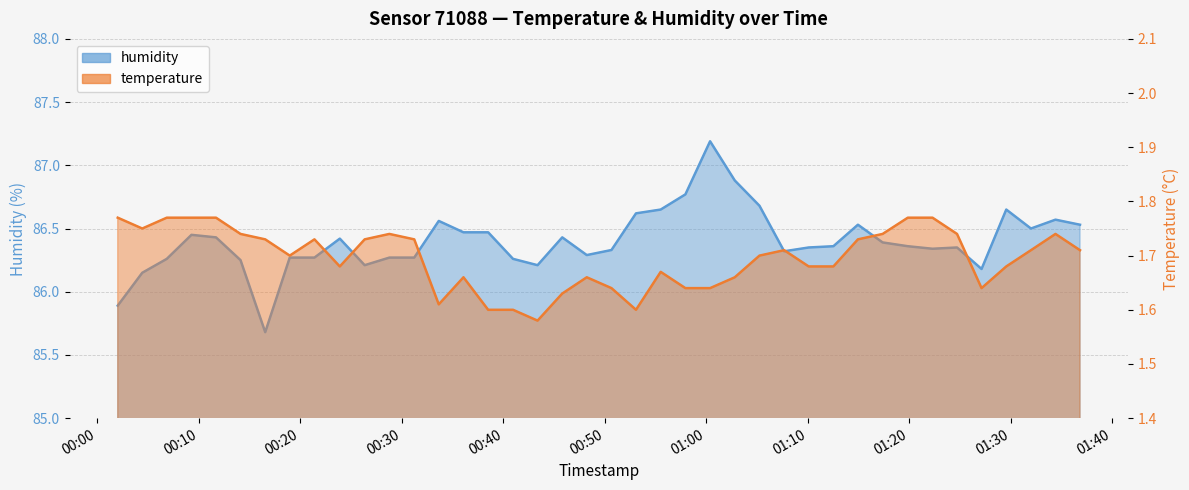

True or false: temperature and humidity intersect in this chart.

False